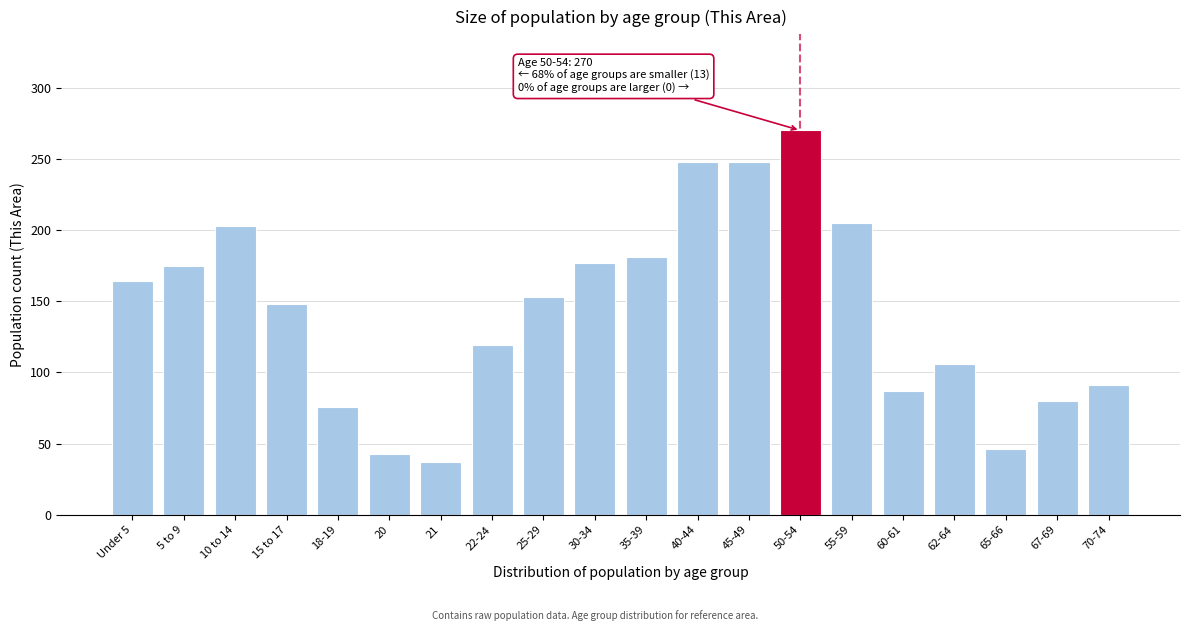

Reading right to left, list all the values displayed in this chart.

70-74=91	67-69=80	65-66=46	62-64=106	60-61=87	55-59=205	50-54=270	45-49=248	40-44=248	35-39=181	30-34=177	25-29=153	22-24=119	21=37	20=43	18-19=76	15 to 17=148	10 to 14=203	5 to 9=175	Under 5=164